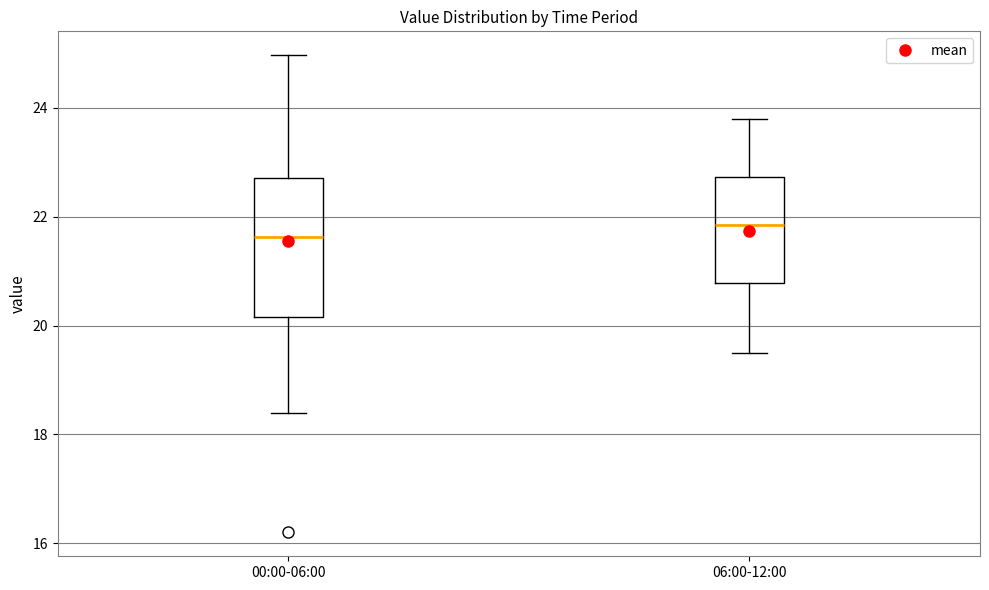

Reading left to right, transcribe this box plot: for each box, give where its median line is, the range the box spans, and where its two whiskers end, as read against the y-axis. The values are not printed on the chart, so give them approximately, as read against the axis.

00:00-06:00: median 21.6, box 20.2 to 22.8, whiskers 18.4 to 25.0
06:00-12:00: median 21.8, box 20.8 to 22.8, whiskers 19.6 to 23.8